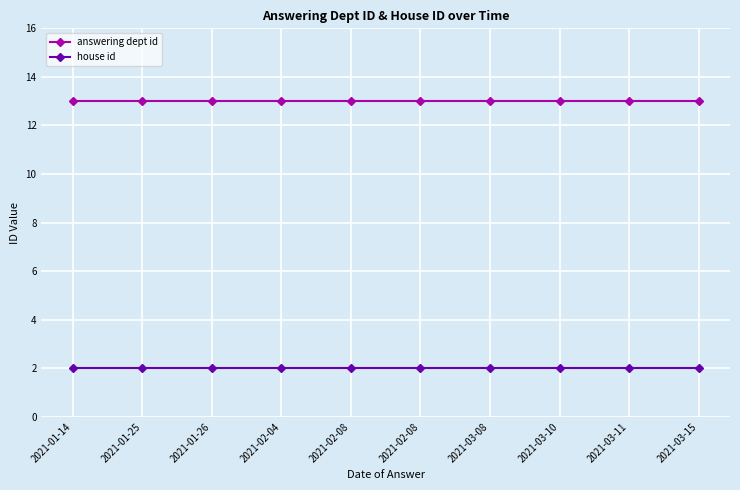

How many data points does each series have?

10